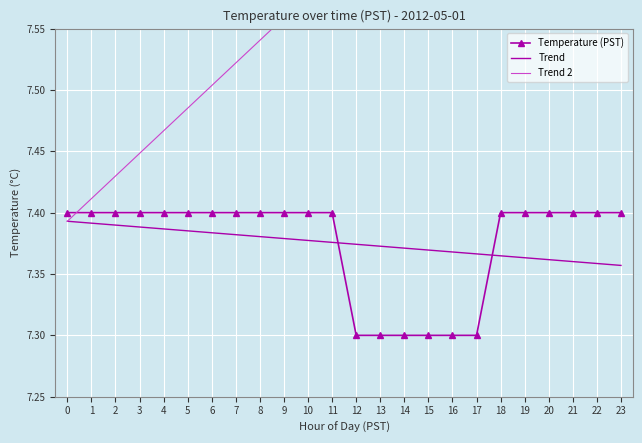

What is the sum of the Trend 2 values at 9 and 10?

15.1